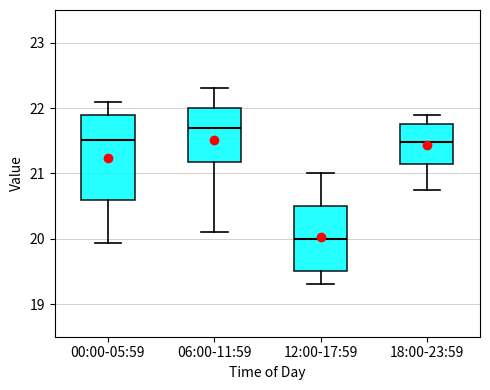

Comparing the boxes themselves (not the whiskers), which one is the tallest?

00:00-05:59